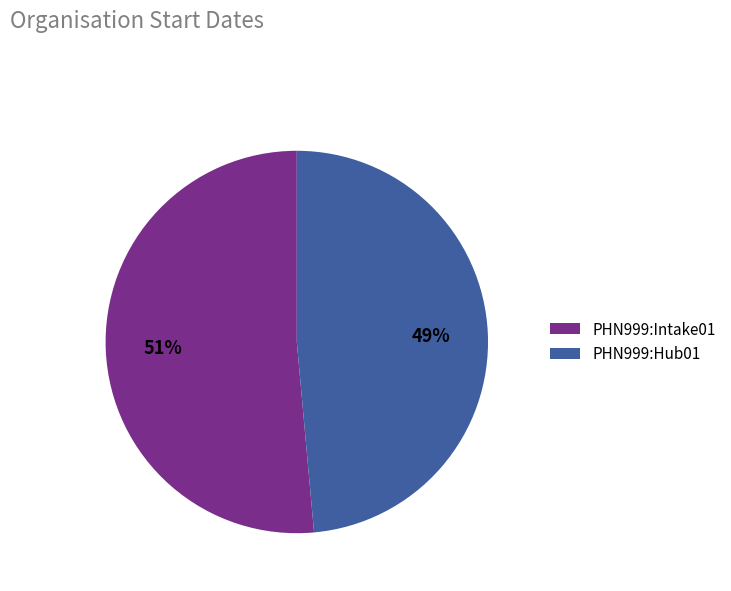

Which slice is the smallest?

PHN999:Hub01